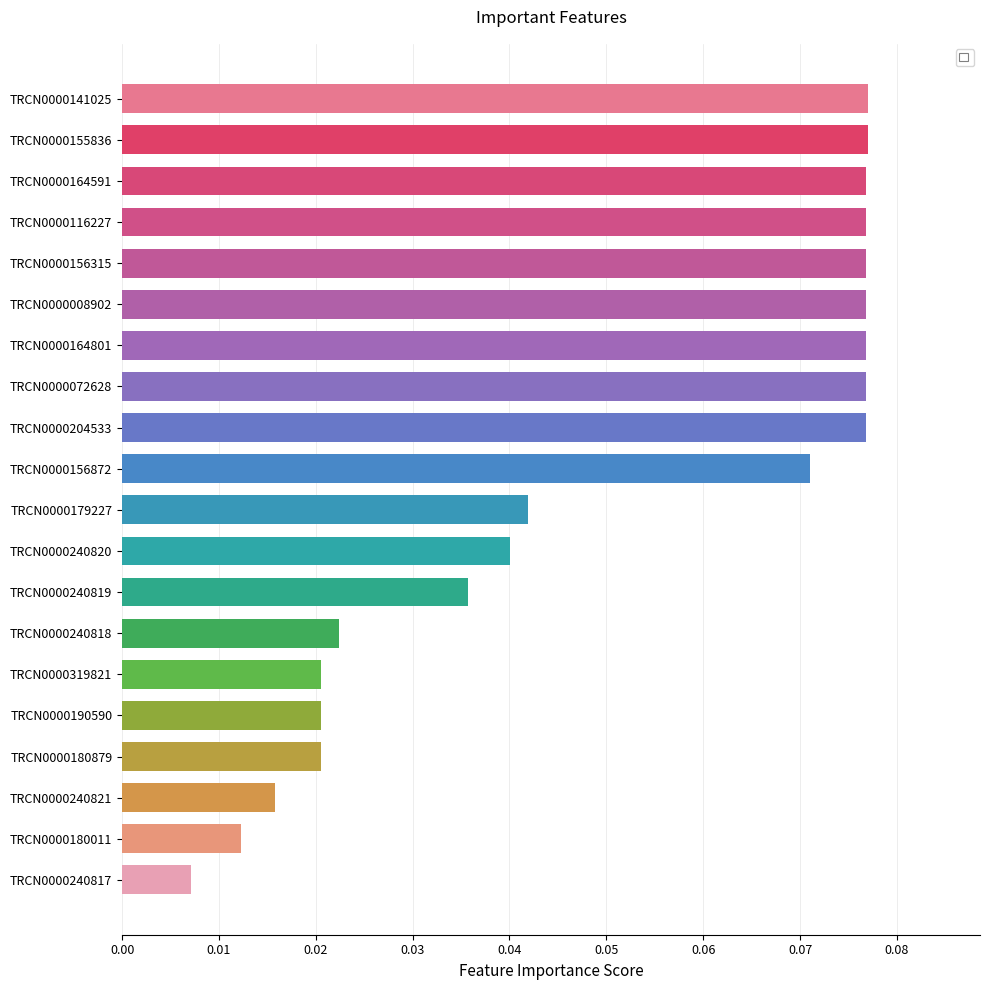

The chart shows a value of 0.0 at TRCN0000155836. True or false?

False